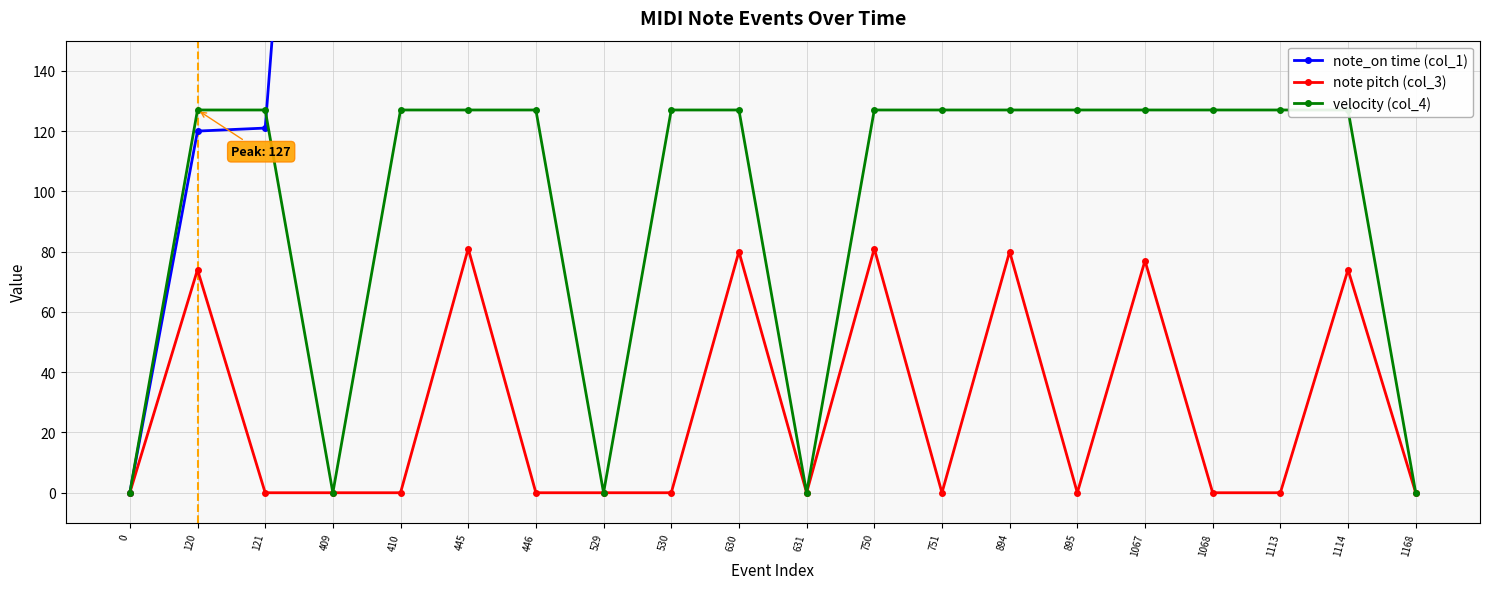

How many lines are shown in the chart?

3